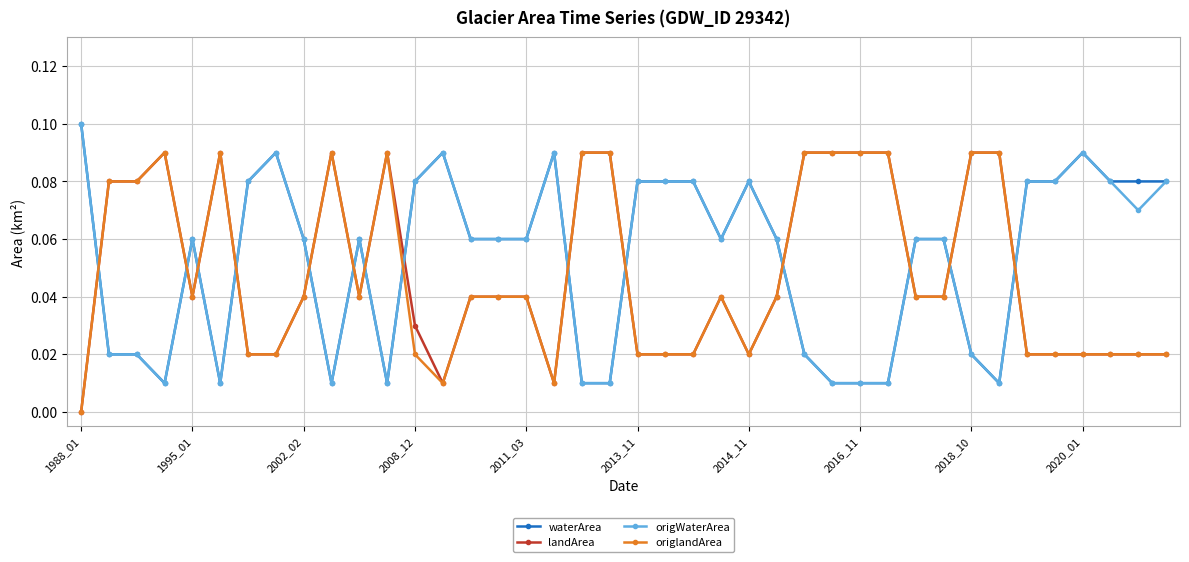

True or false: origlandArea has more than 0 points higher than both neighbors.

True